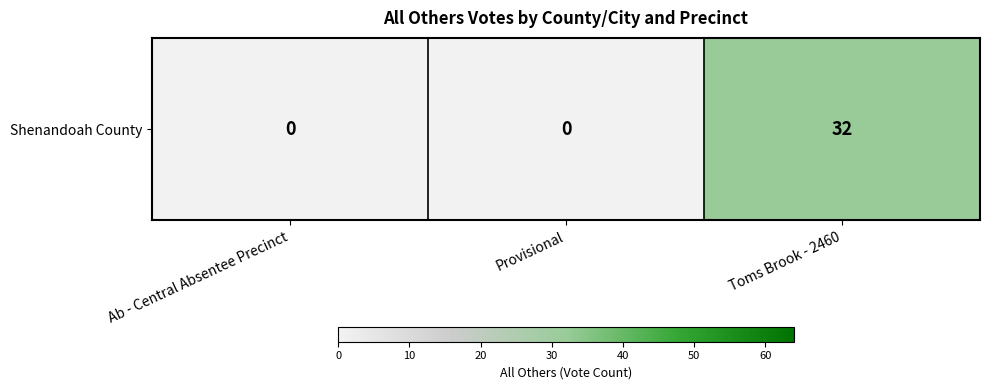

How many values exceed 0?

1